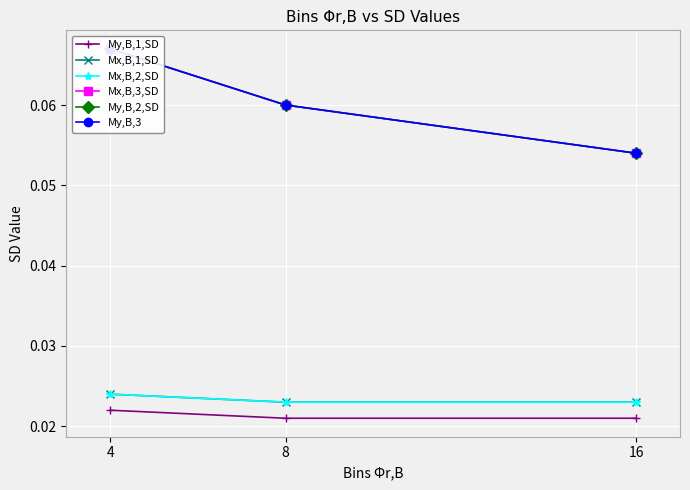

Is it true that My,B,3 equals 0.1 at 4?

True